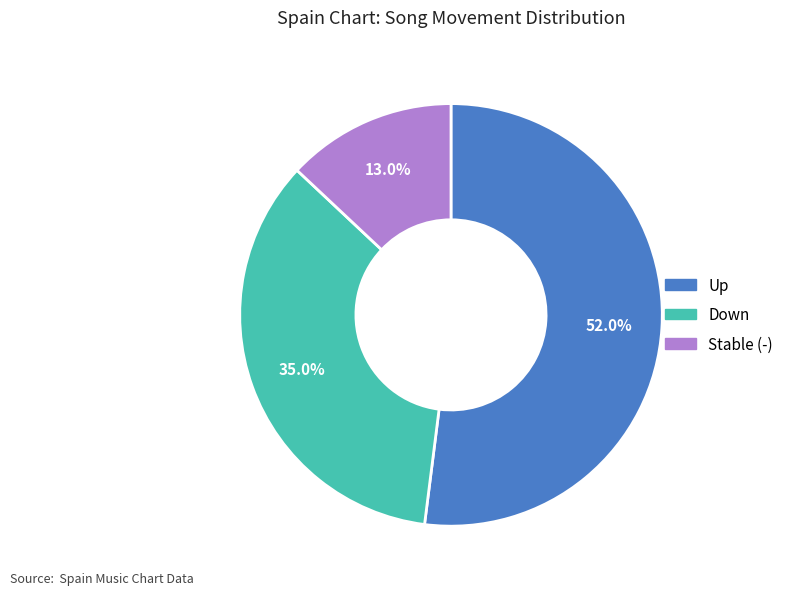

Is there a majority slice in this chart?

Yes